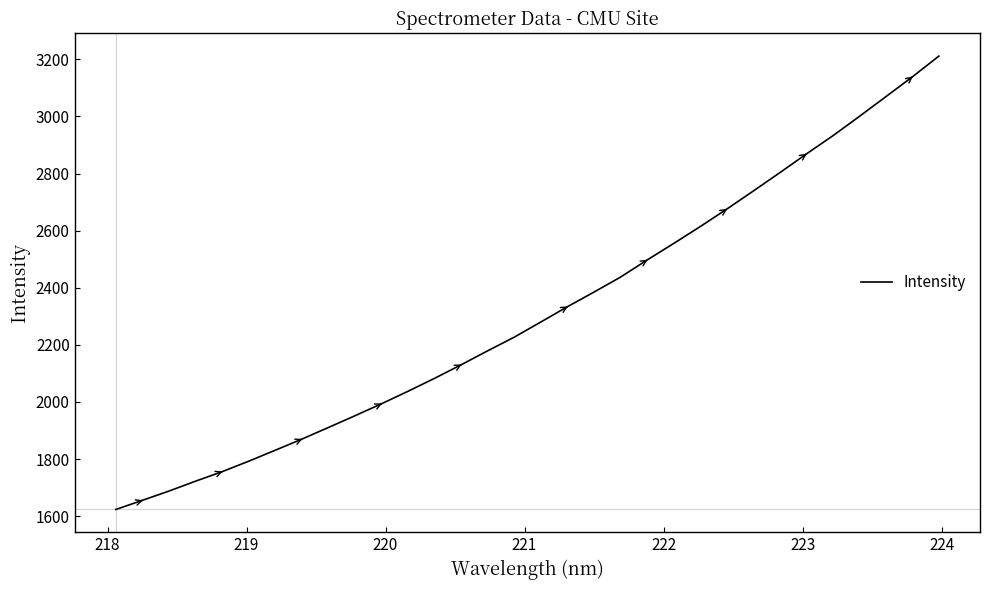

What is the difference between the maximum and minimum values?

1587.5